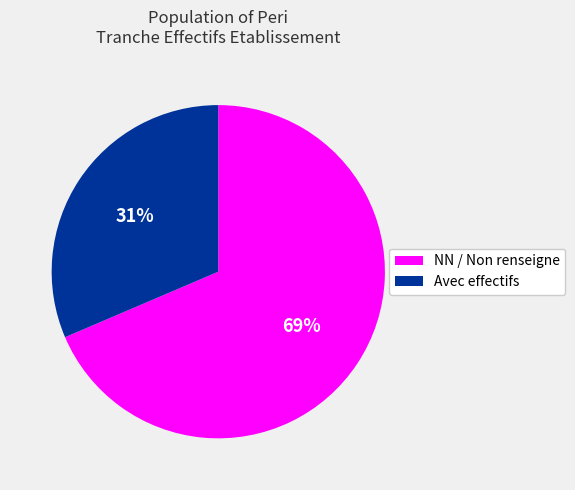

To the nearest percent, what percentage of the pie is Avec effectifs?

31%